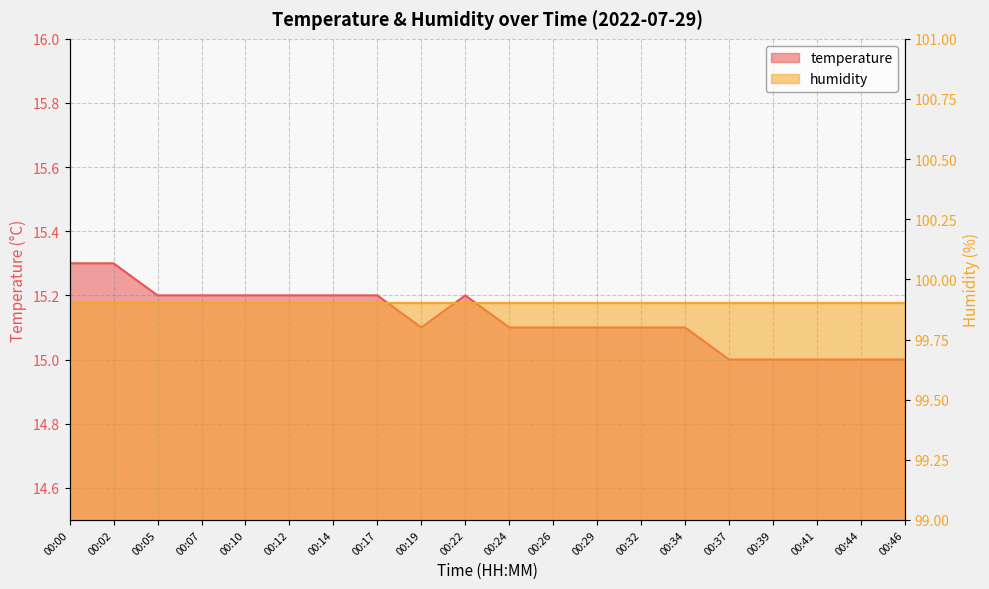

What is the smallest value displayed?

15.0